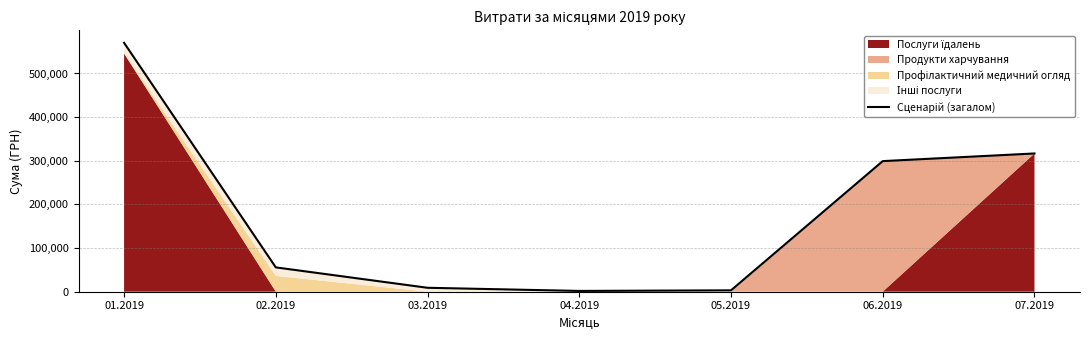

Which has a higher value, 05.2019 or 02.2019?

02.2019